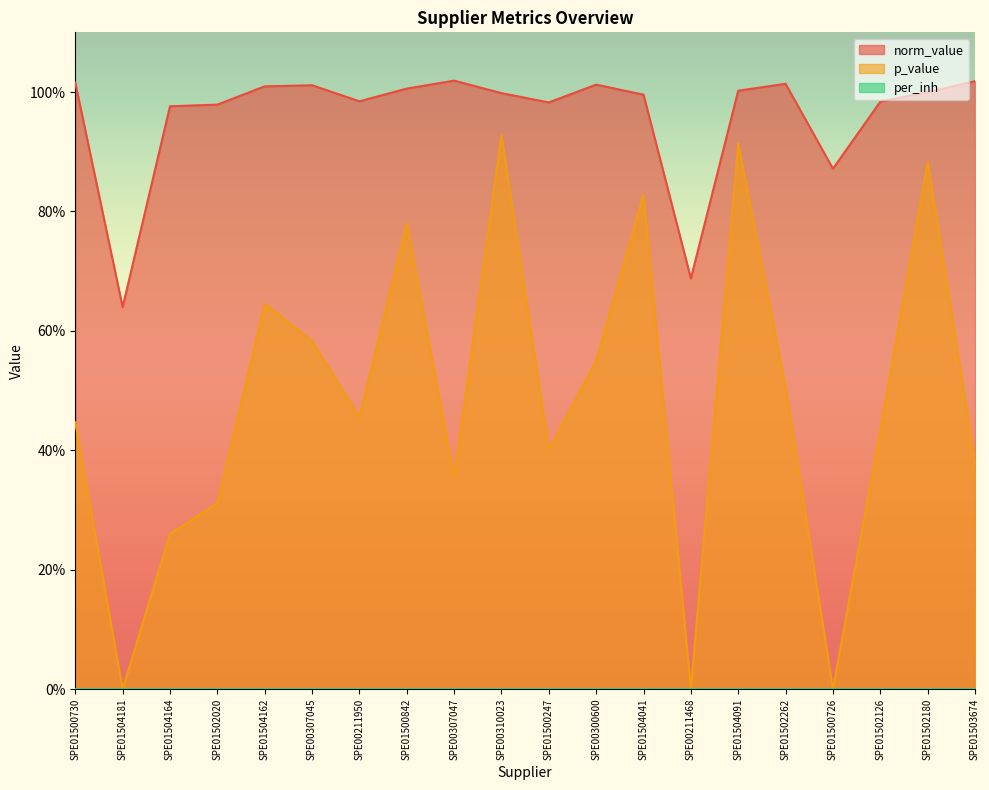

What is the value of the norm_value point at the 5th from the left?

1.0